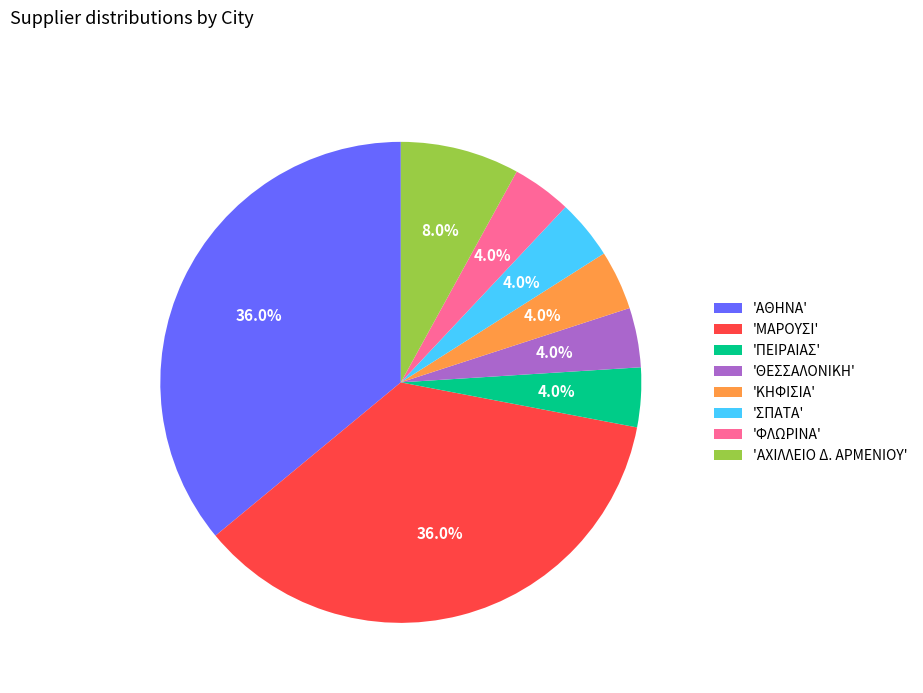

How much of the chart is everything except 'ΜΑΡΟΥΣΙ'?

64.0%